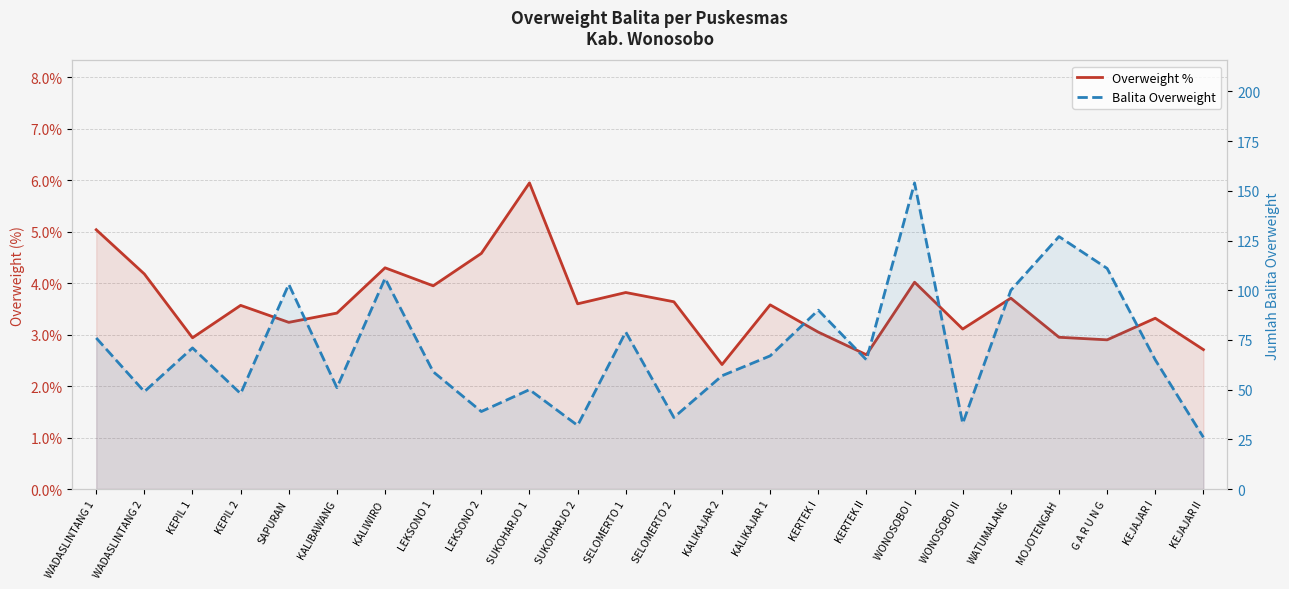

Rank the series by their average value, from lowest to highest.

Overweight %, Balita Overweight